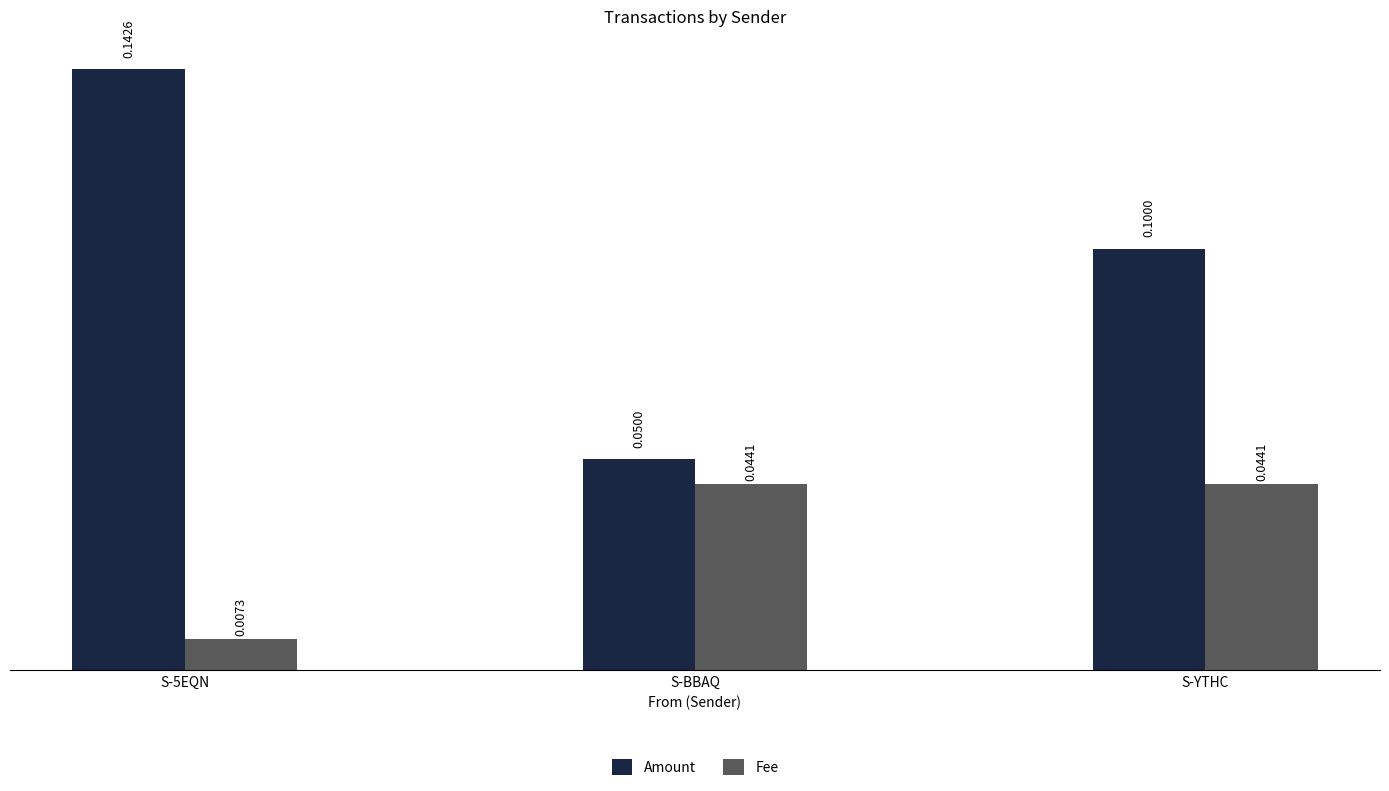

True or false: Amount has a value of 0.1 at S-YTHC.

True